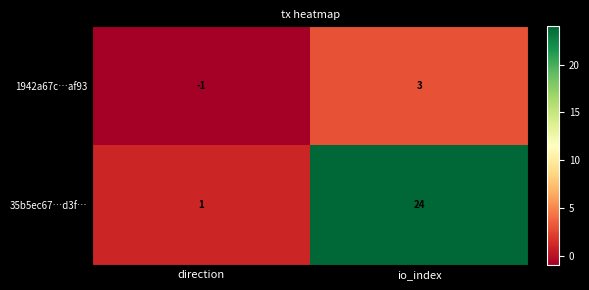

At which label does 1942a67c…af93 reach its peak?

io_index